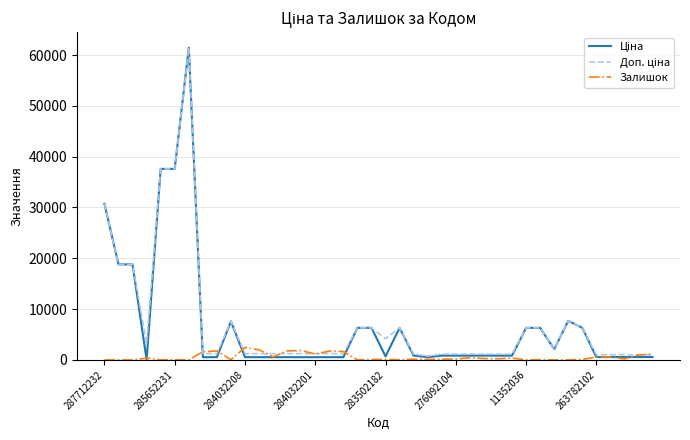

What is the greatest value displayed?

61434.3